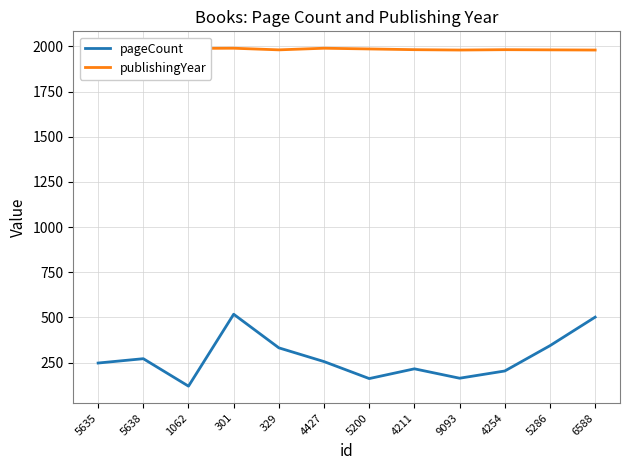

What is the approximate value of pageCount at 5638, to the nearest 50?

250